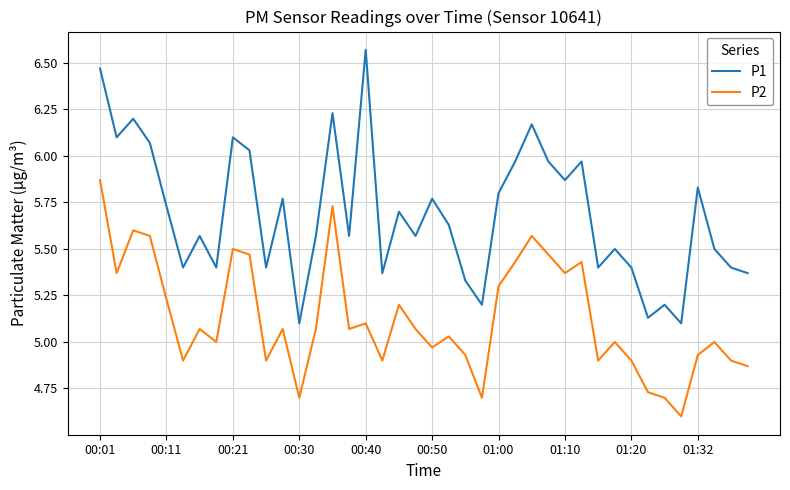

Which series has the largest total across all categories?

P1